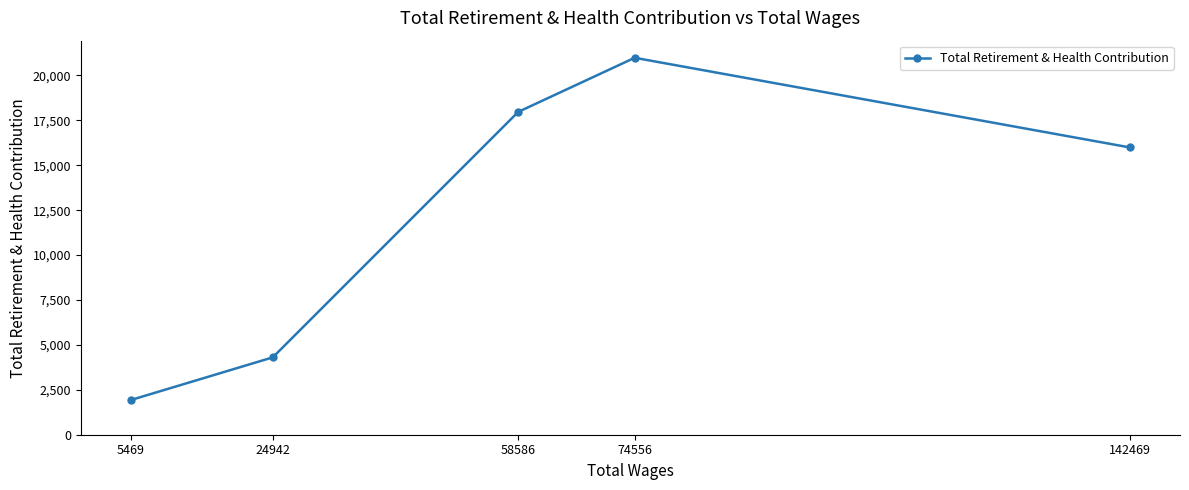

What is the value of the 1st point from the left?

1930